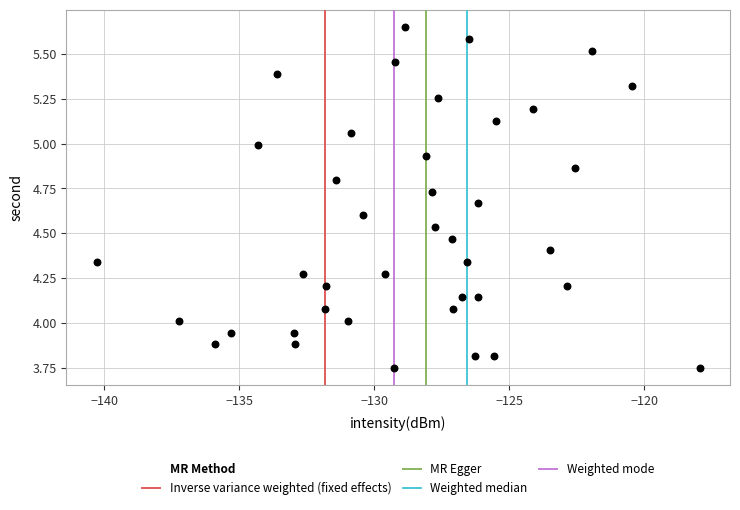

What is the range of X values (max minus min)?

22.3